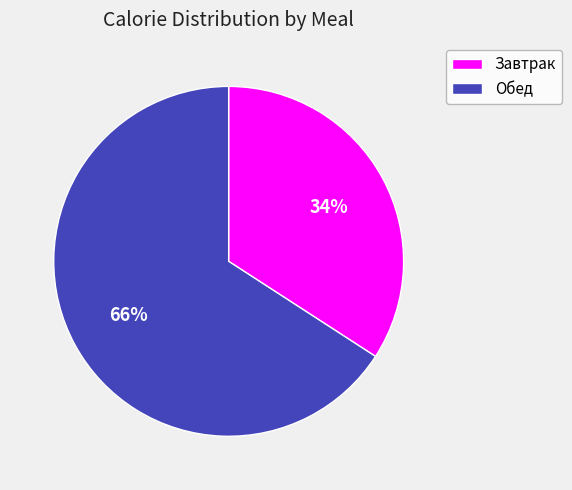

How many slices are in this pie chart?

2